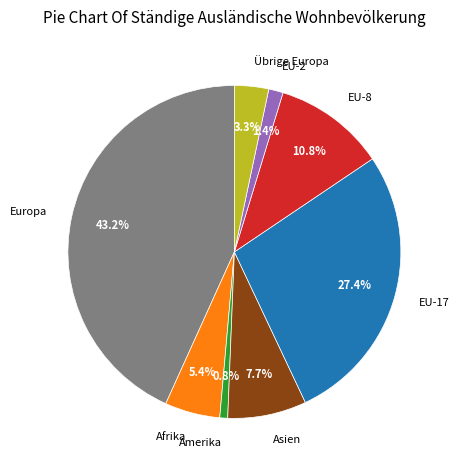

What is the largest slice in the pie chart?

Europa